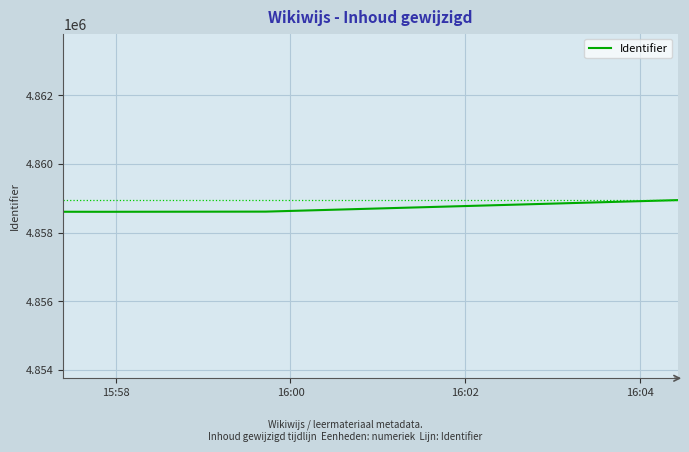

What is the sum of all values?

34010591